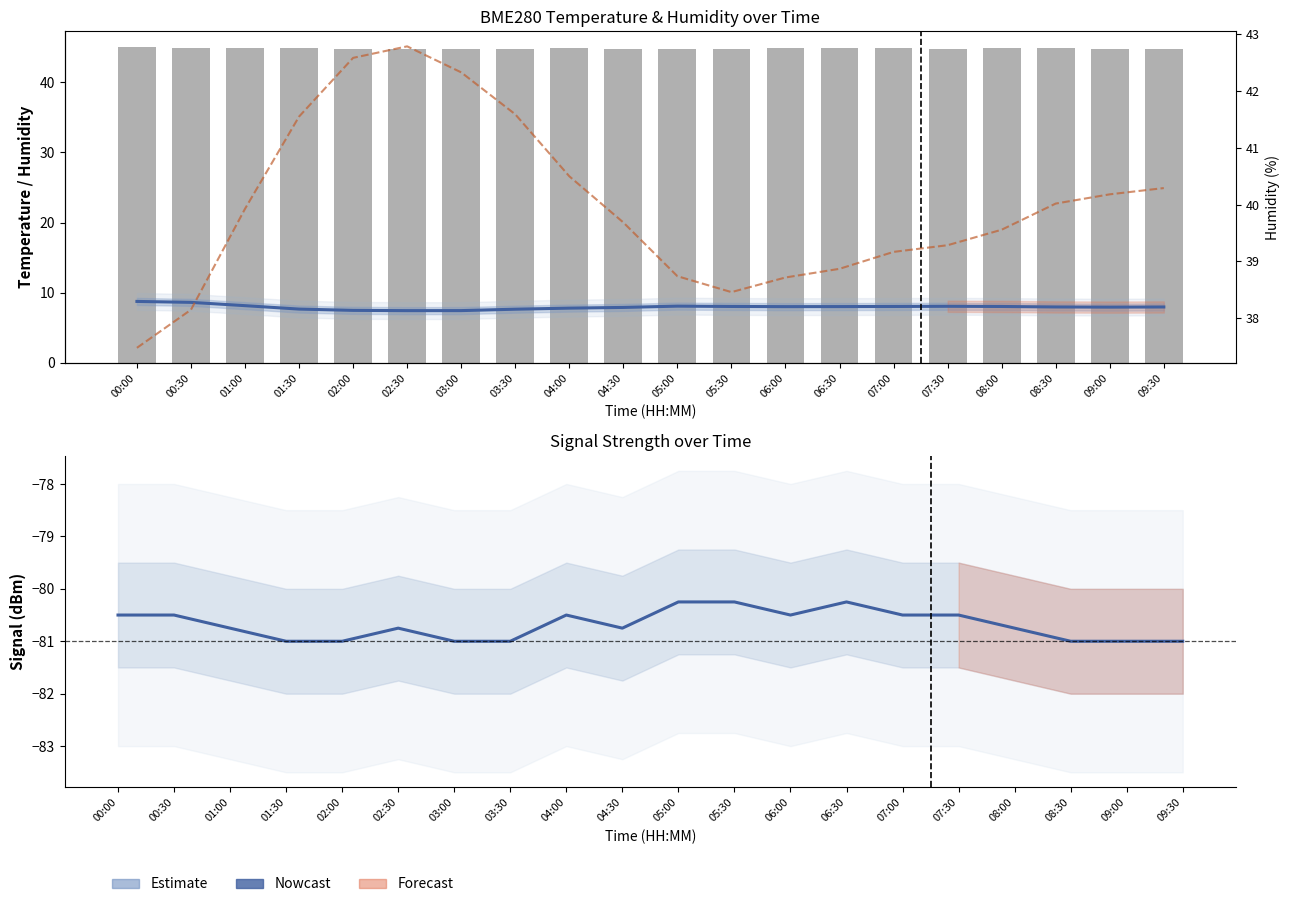

Is the value of BME280 Temperature at 04:30 greater than the value of Samples (scaled) at 02:00?

No